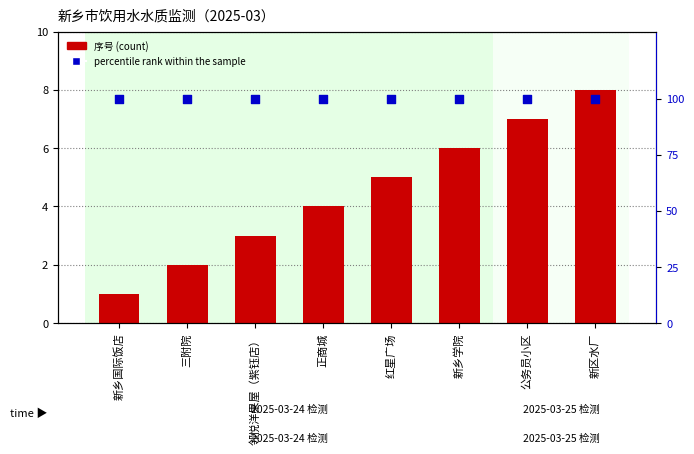

Is the value of 序号(count) at 红星广场 greater than the value of percentile rank within the sample at 新区水厂?

No